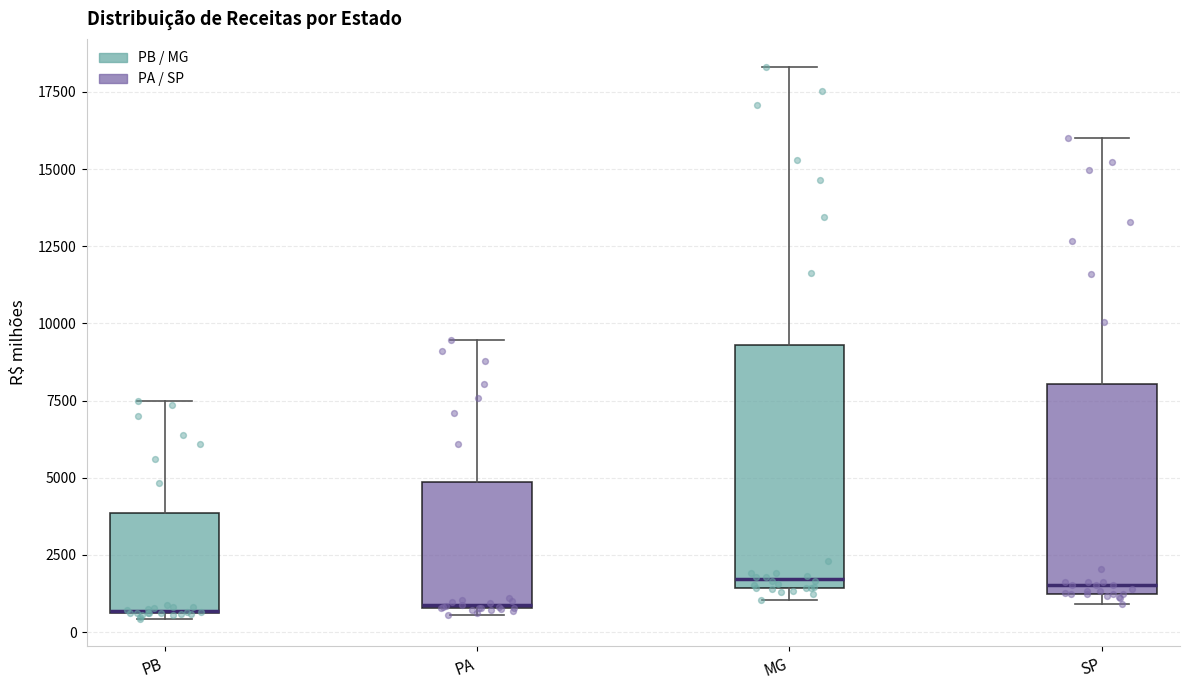

Where is the lower edge of the box for MG on the y-axis? The values are not printed on the chart, so give them approximately, as read against the axis.

1500